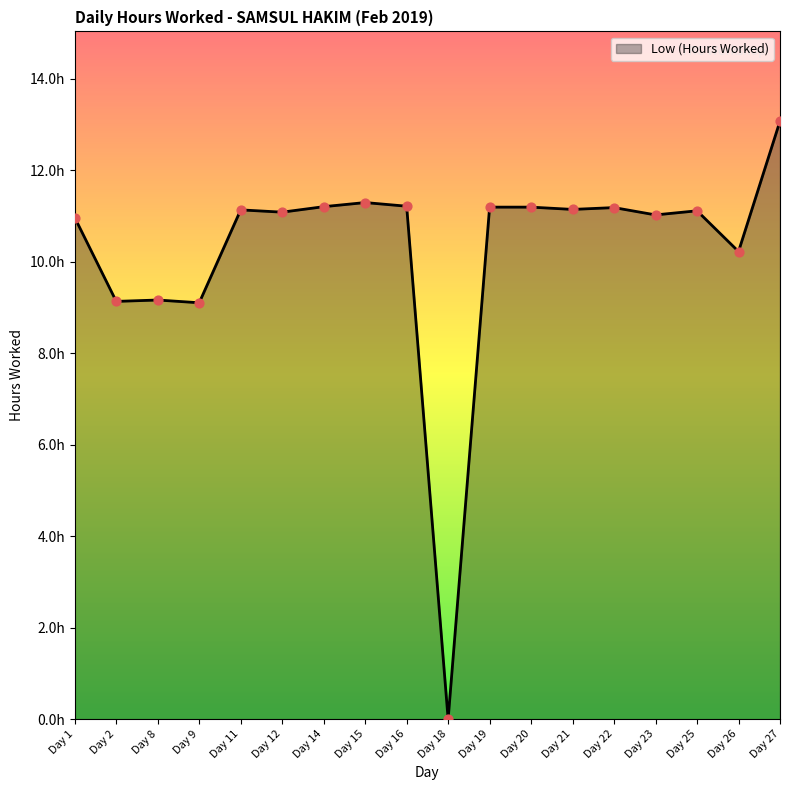

Is this an area chart (filled region under the line)?

Yes